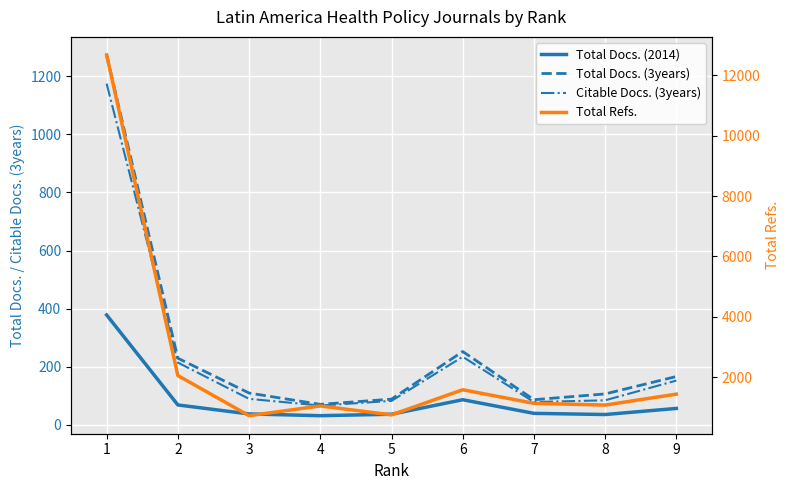

What is the value of the Total Refs. point at the 1st from the left?

12671